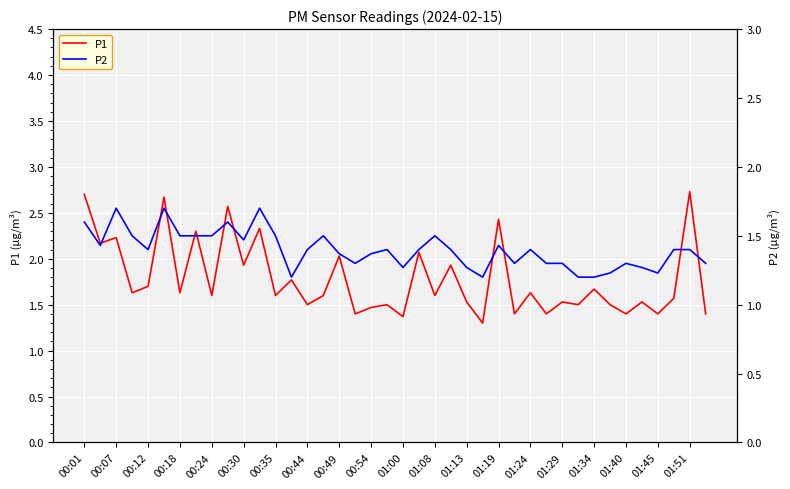

The value of P1 at 01:24 is 1.6. True or false?

True